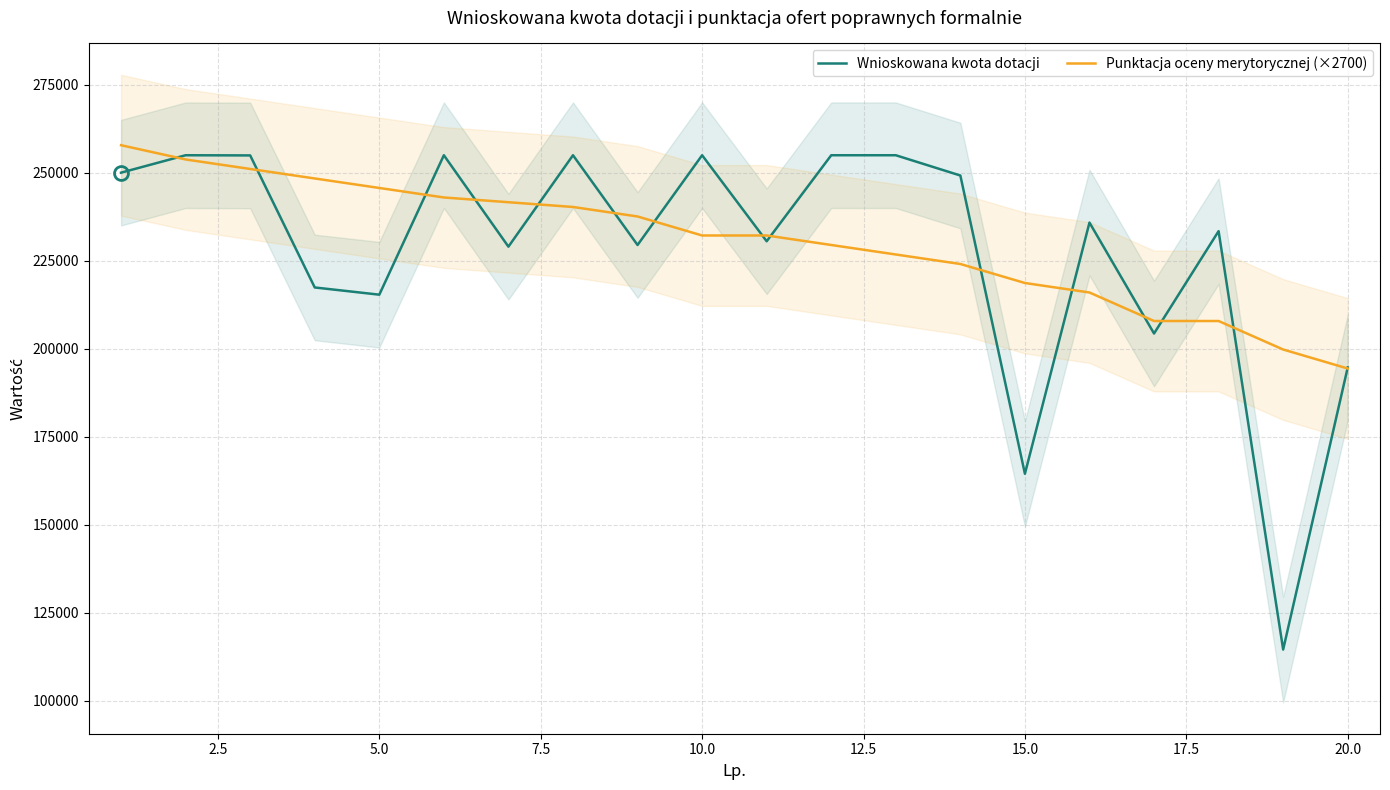

How many lines are shown in the chart?

2